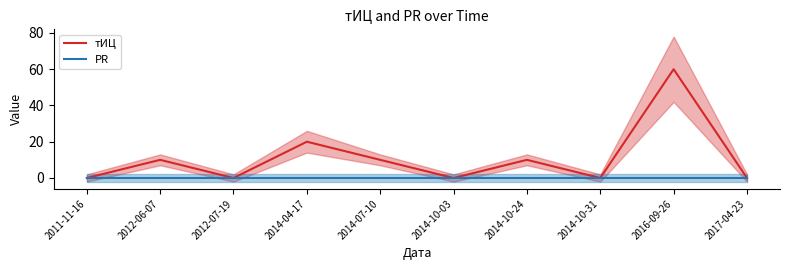

What are all the series names shown in the legend?

тИЦ, PR